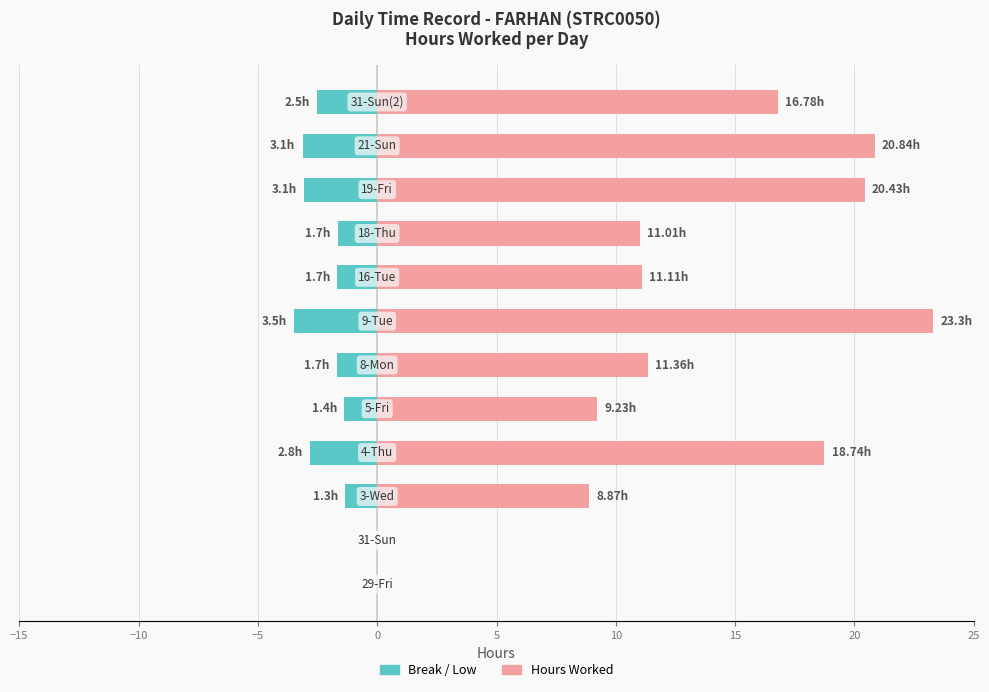

Which series changed the most between 20 and 9?

Hours Worked